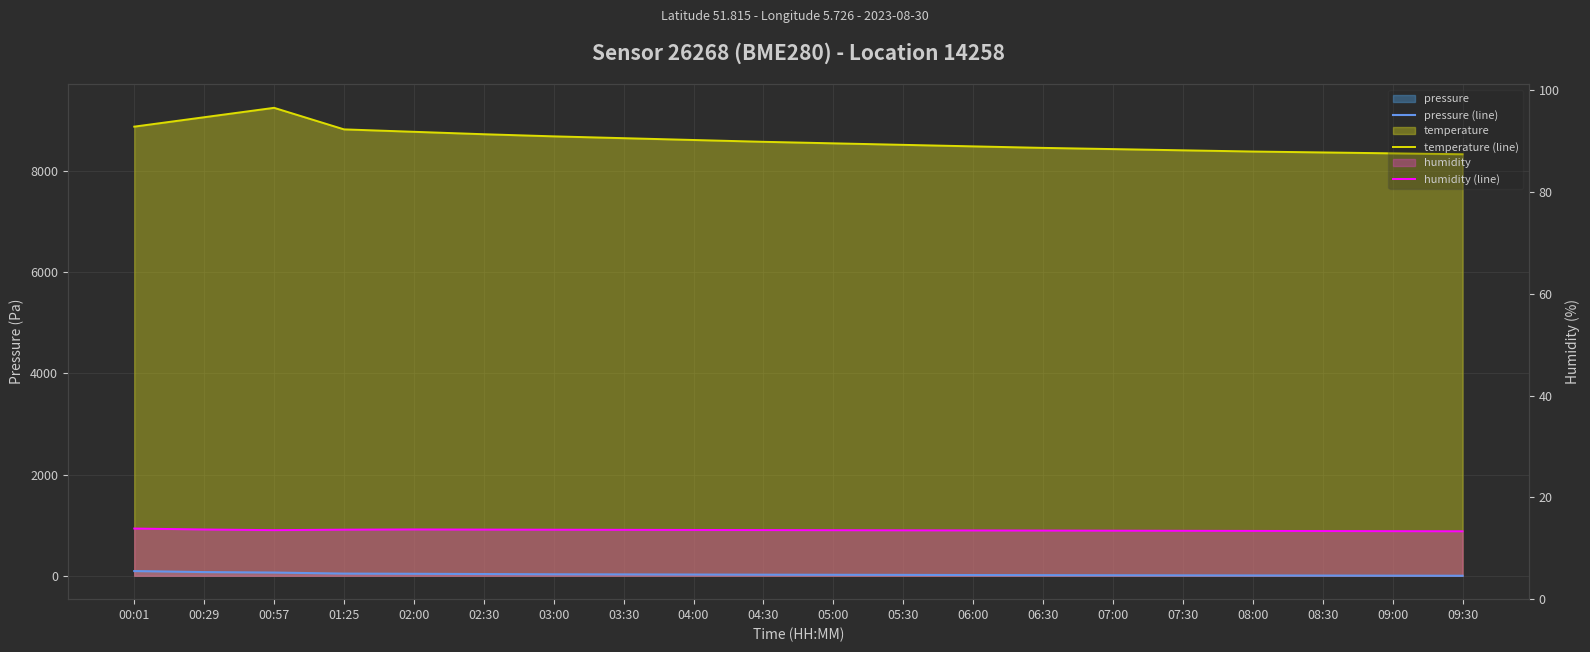

How many lines are shown in the chart?

3